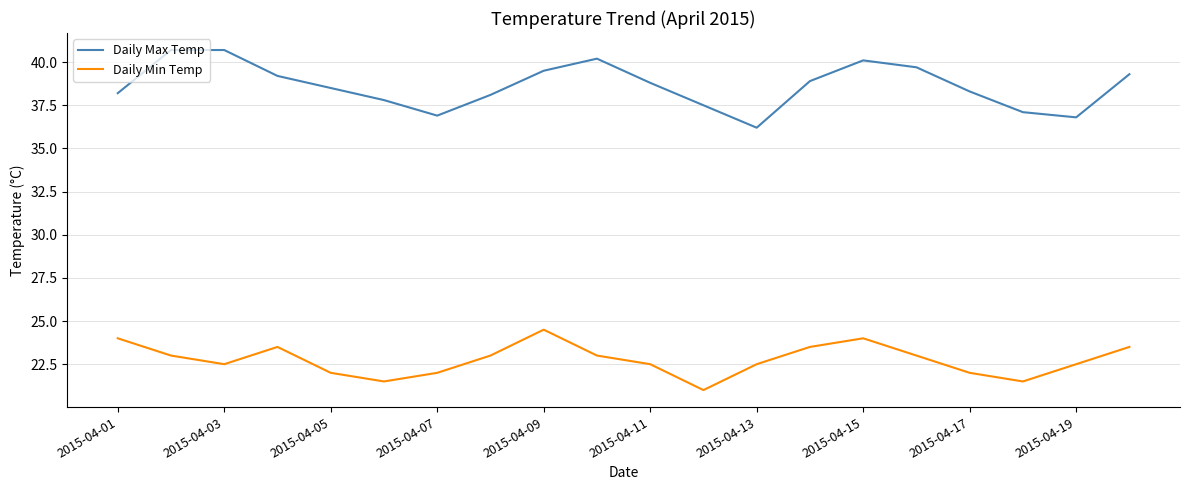

Which series has the largest total across all categories?

Daily Max Temp